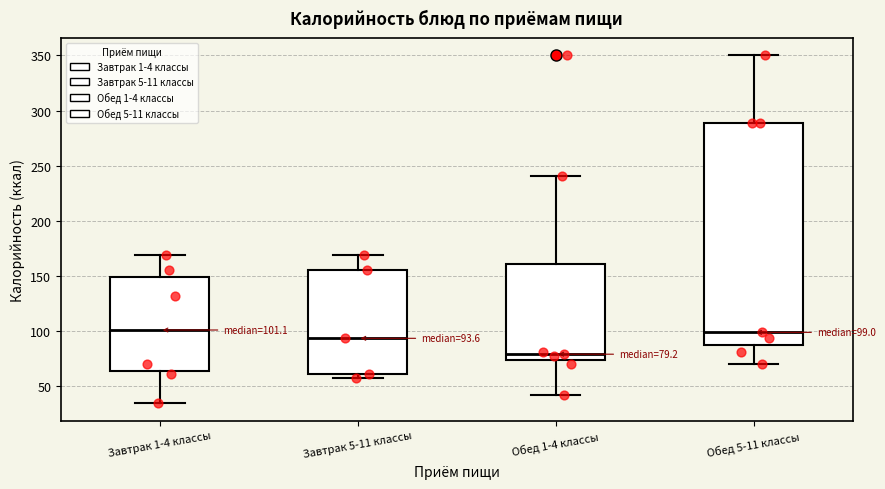

Which box's median line is the lowest?

Обед 1-4 классы